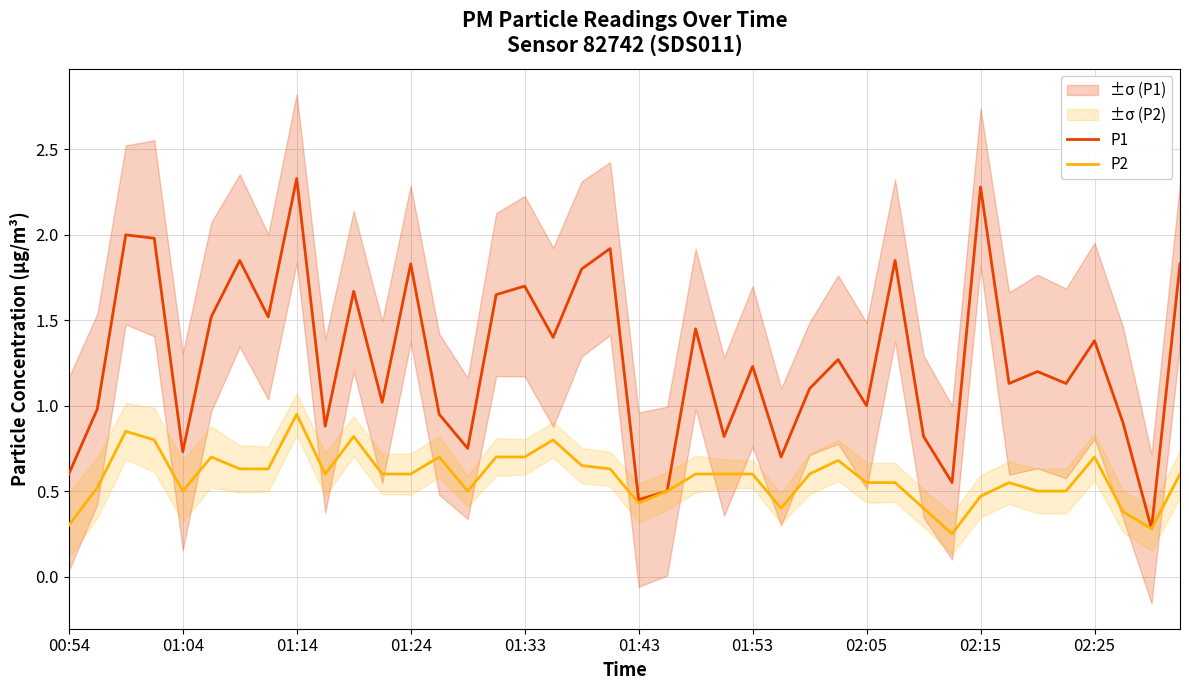

True or false: P2 has a value of 0.1 at 02:05.

False